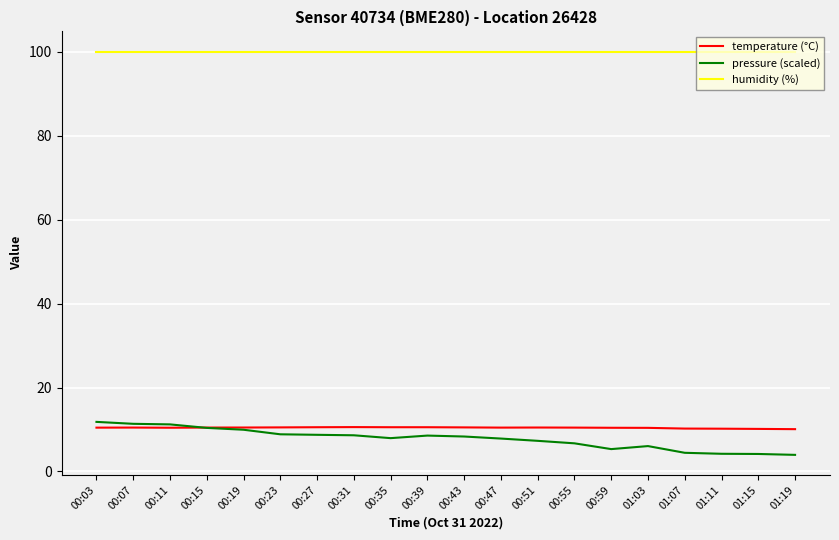

Is the value of temperature (°C) at 00:19 greater than the value of pressure (scaled) at 00:55?

Yes